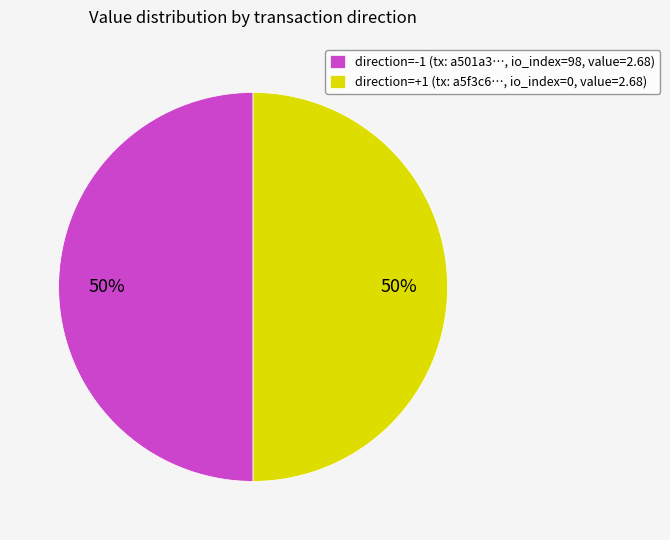

To the nearest percent, what is the average slice percentage?

50%